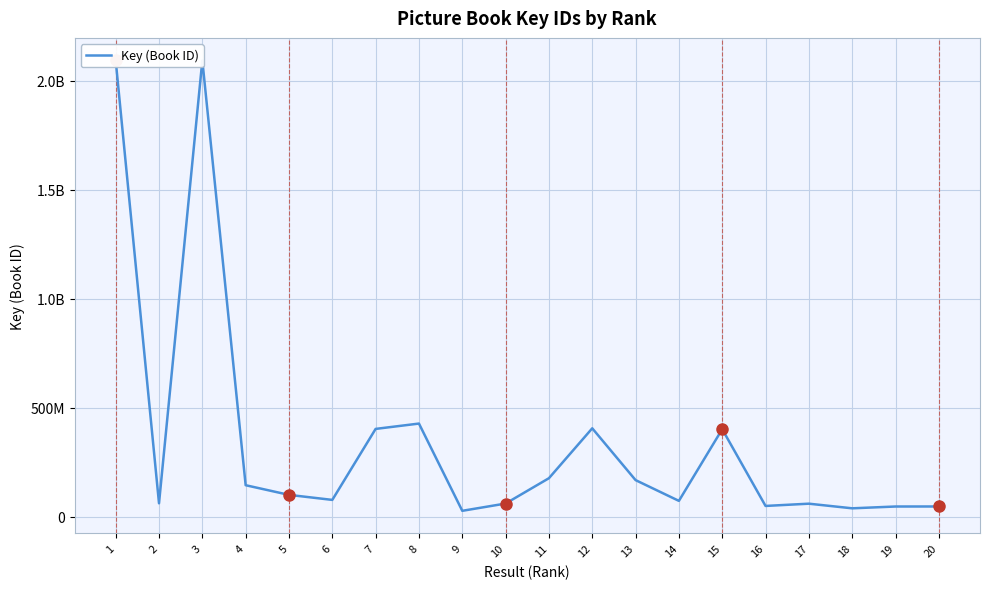

What is the smallest value displayed?

27600550